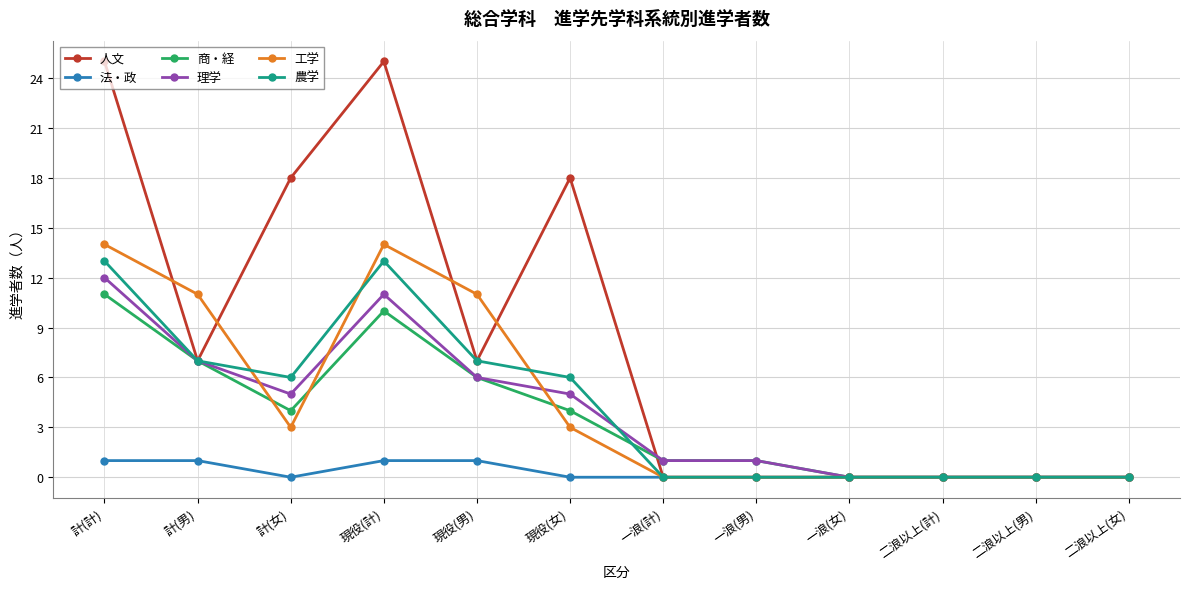

What are all the series names shown in the legend?

人文, 法・政, 商・経, 理学, 工学, 農学